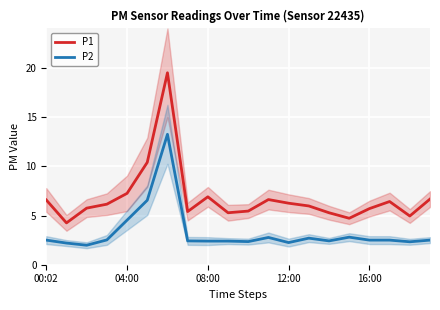

True or false: P1 has a value of 6.6 at 00:02.

True